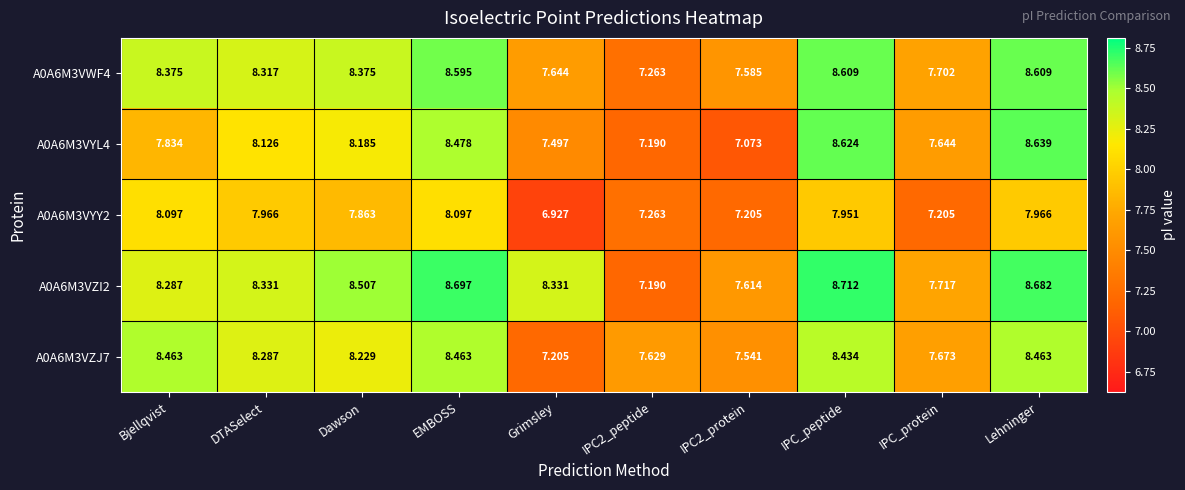

Which category has the highest value in the A0A6M3VZI2 series?

IPC_peptide